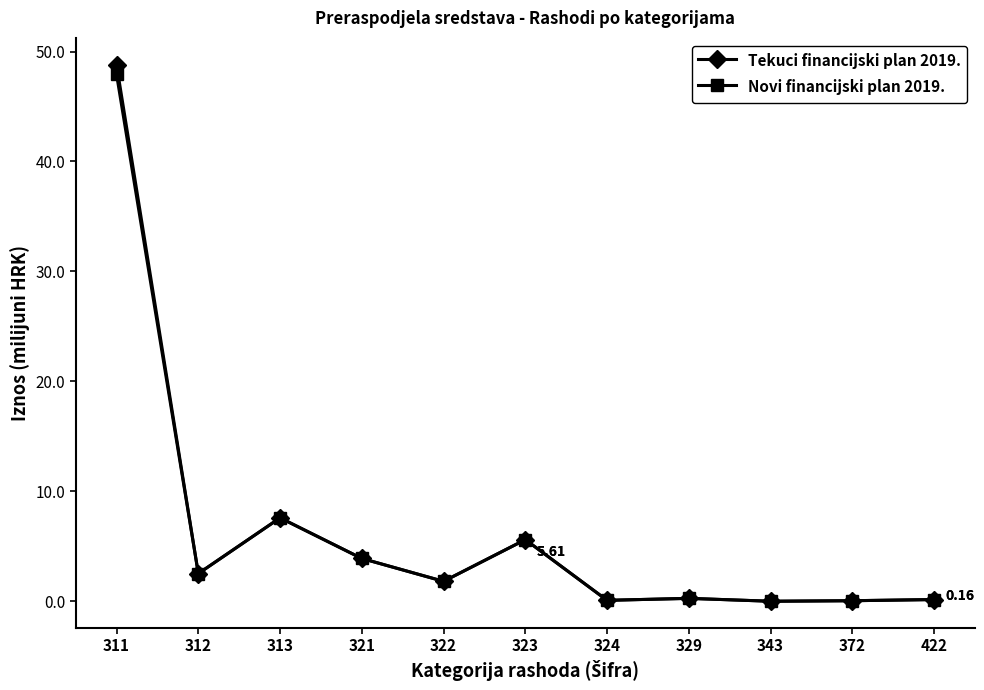

Is the value of Tekuci financijski plan 2019. at 311 greater than the value of Novi financijski plan 2019. at 324?

Yes